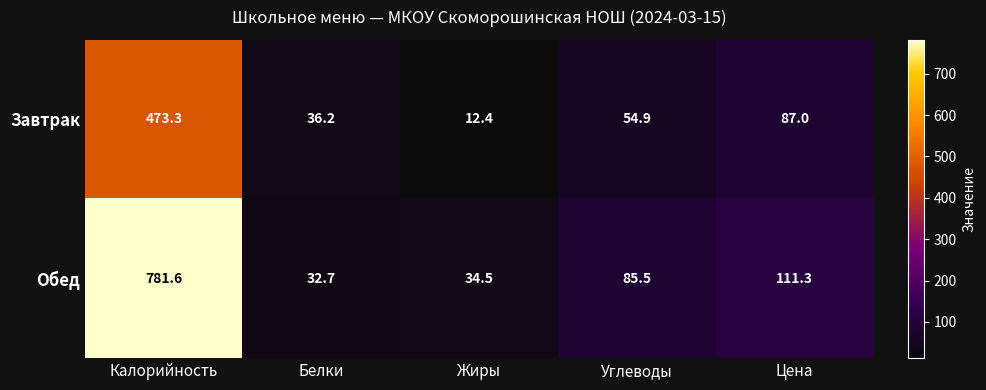

Count the number of categories in the chart.

5